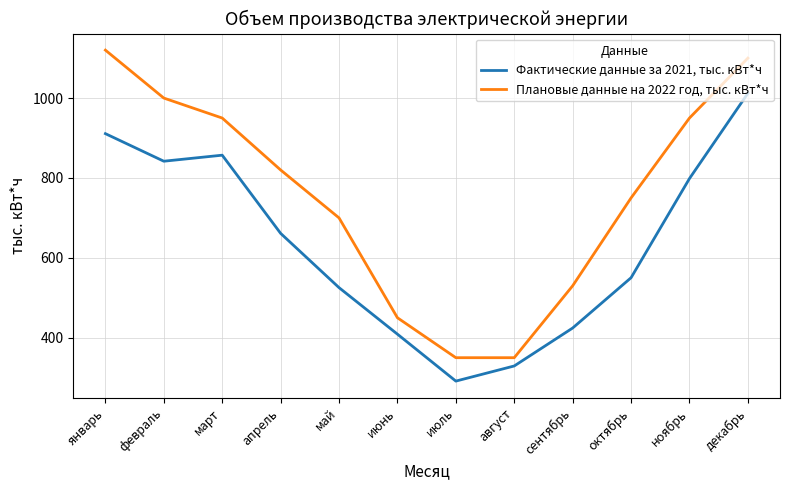

Which series has the largest total across all categories?

Плановые данные на 2022 год, тыс. кВт*ч